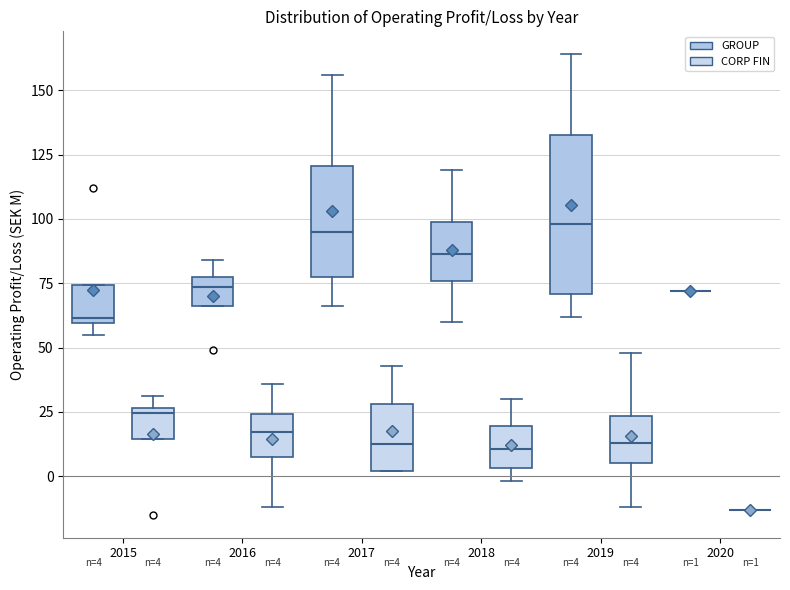

Comparing the boxes themselves (not the whiskers), which one is the tallest?

2019 (GROUP)